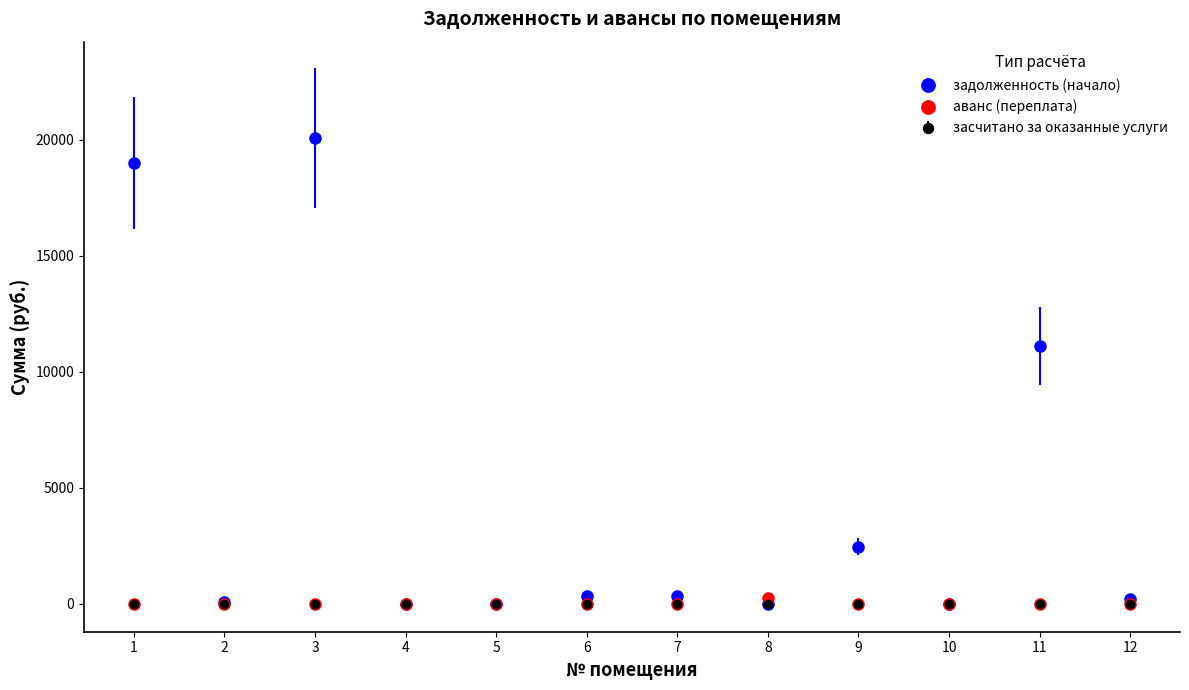

How many data points in задолженность (начало) are above 312?

6